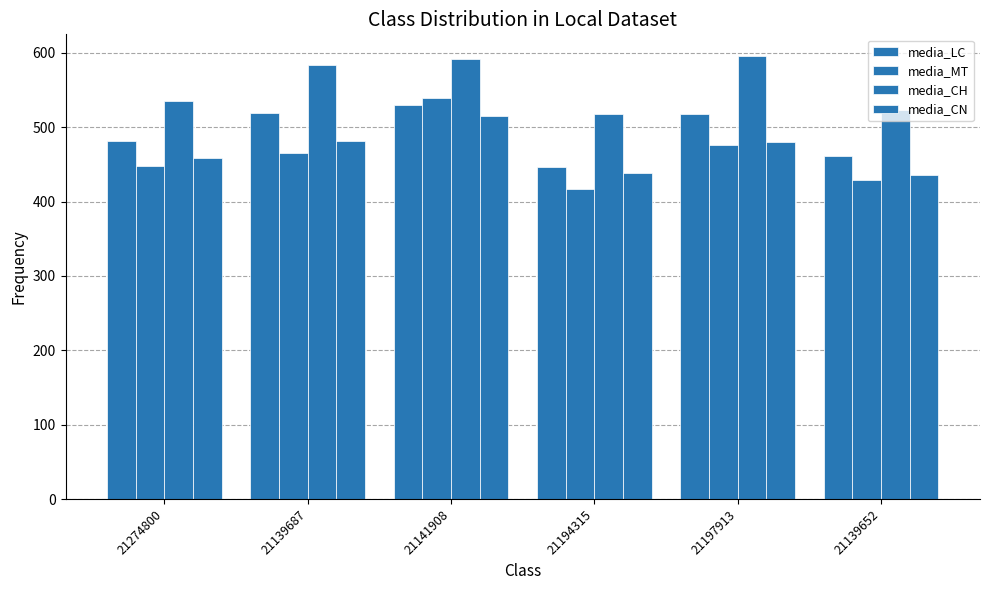

True or false: media_CH has a value of 945.8 at 21197913.

False